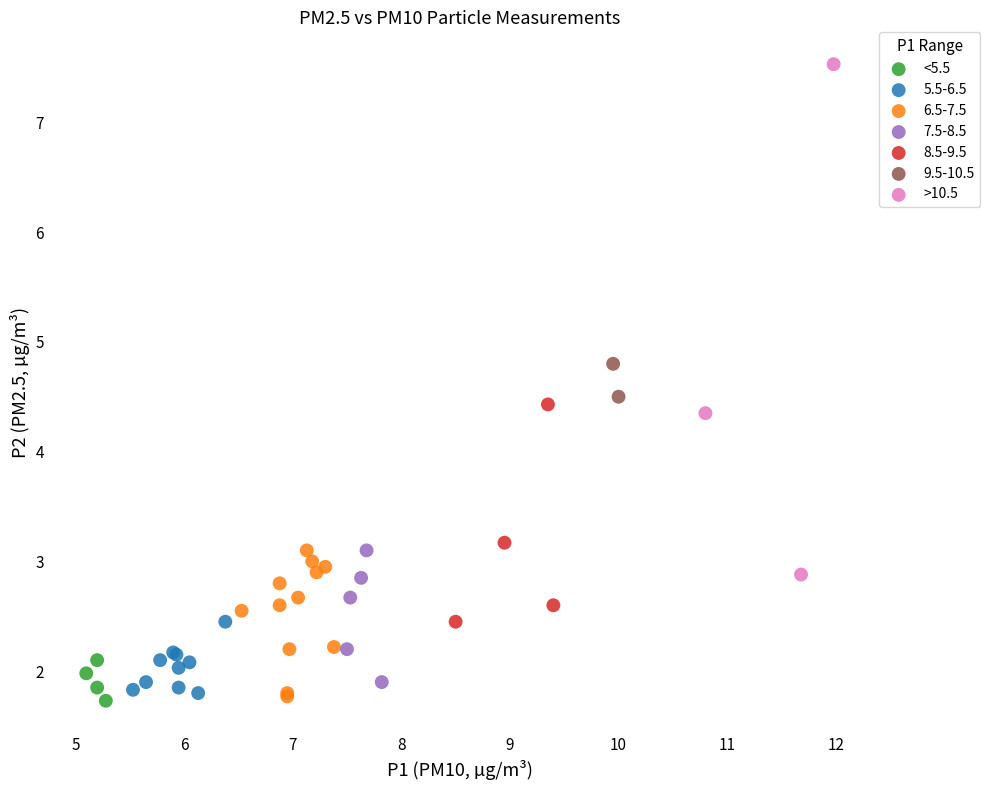

Which series has the widest spread of Y values?

>10.5